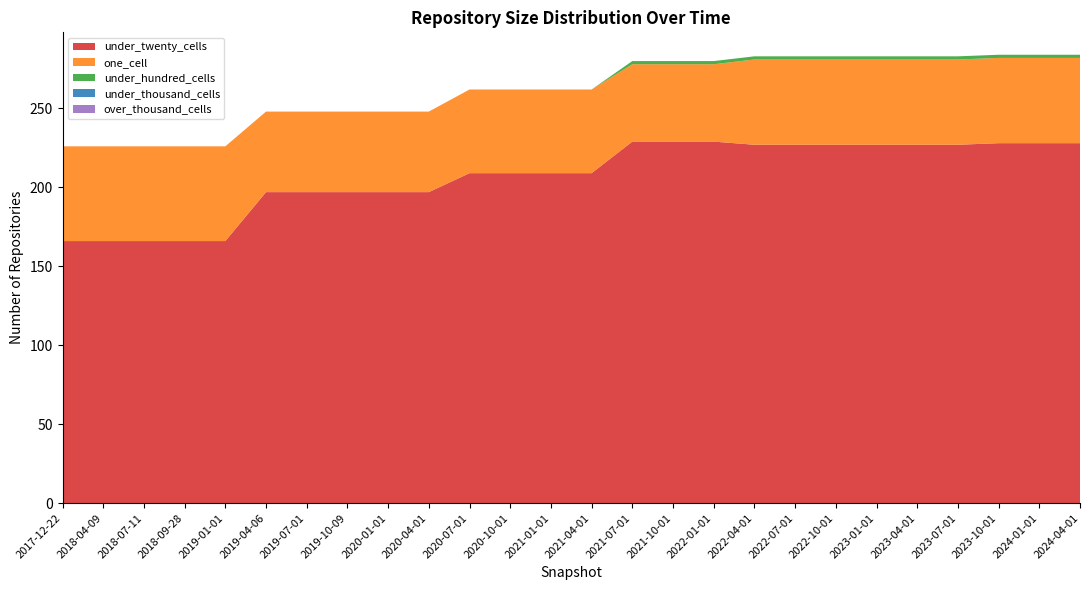

Reading left to right, list all the values displayed in this chart.

under_twenty_cells: 166	166	166	166	166	197	197	197	197	197	209	209	209	209	229	229	229	227	227	227	227	227	227	228	228	228
one_cell: 60	60	60	60	60	51	51	51	51	51	53	53	53	53	49	49	49	54	54	54	54	54	54	54	54	54
under_hundred_cells: 0	0	0	0	0	0	0	0	0	0	0	0	0	0	2	2	2	2	2	2	2	2	2	2	2	2
under_thousand_cells: 0	0	0	0	0	0	0	0	0	0	0	0	0	0	0	0	0	0	0	0	0	0	0	0	0	0
over_thousand_cells: 0	0	0	0	0	0	0	0	0	0	0	0	0	0	0	0	0	0	0	0	0	0	0	0	0	0